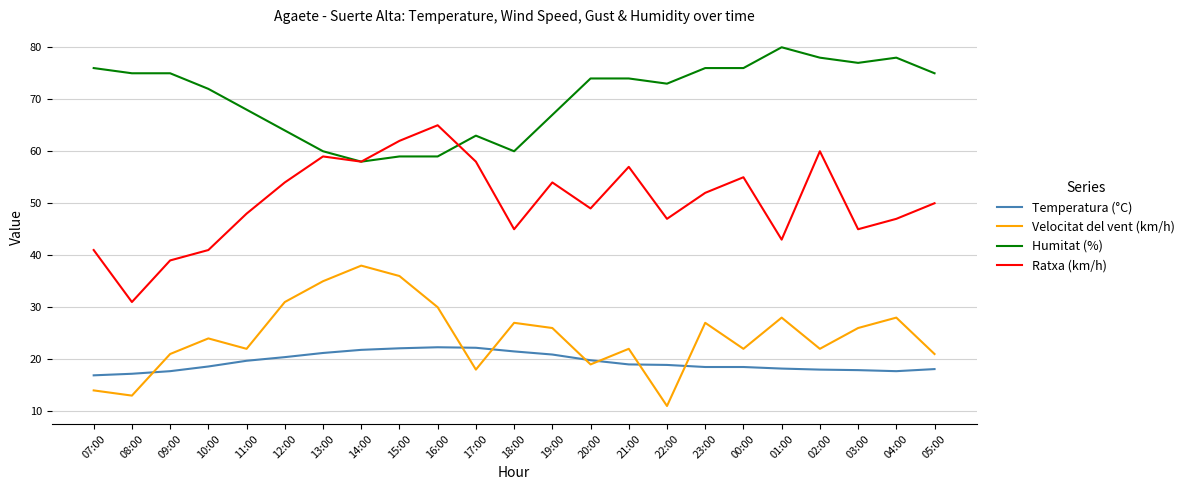

Which category has the lowest value in the Ratxa (km/h) series?

08:00